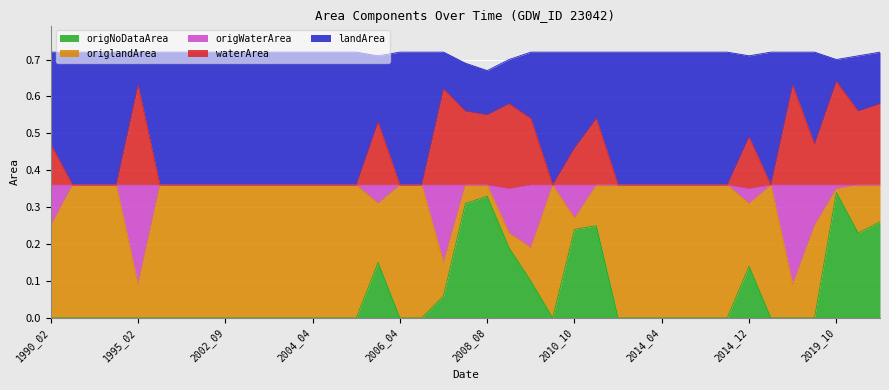

Between 2002_12 and 2019_10, which series saw the biggest shift?

origNoDataArea